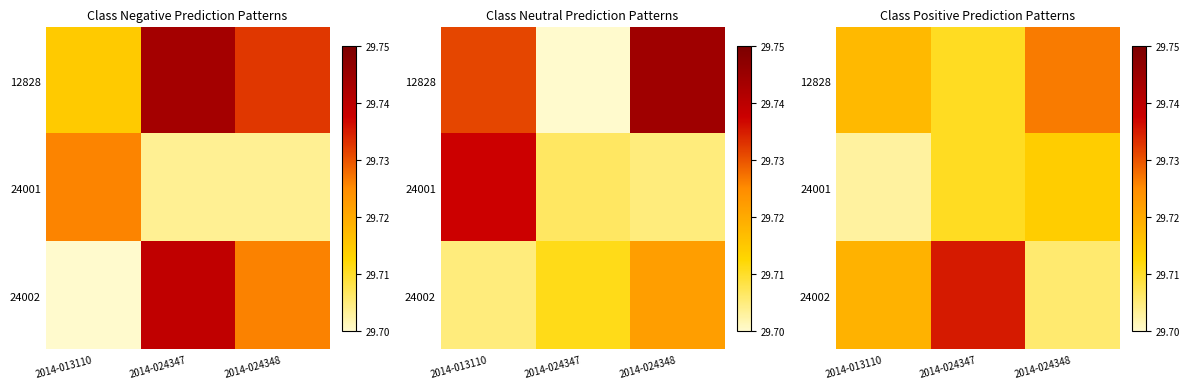

Count the 24002 values in the range 29 to 30.

3